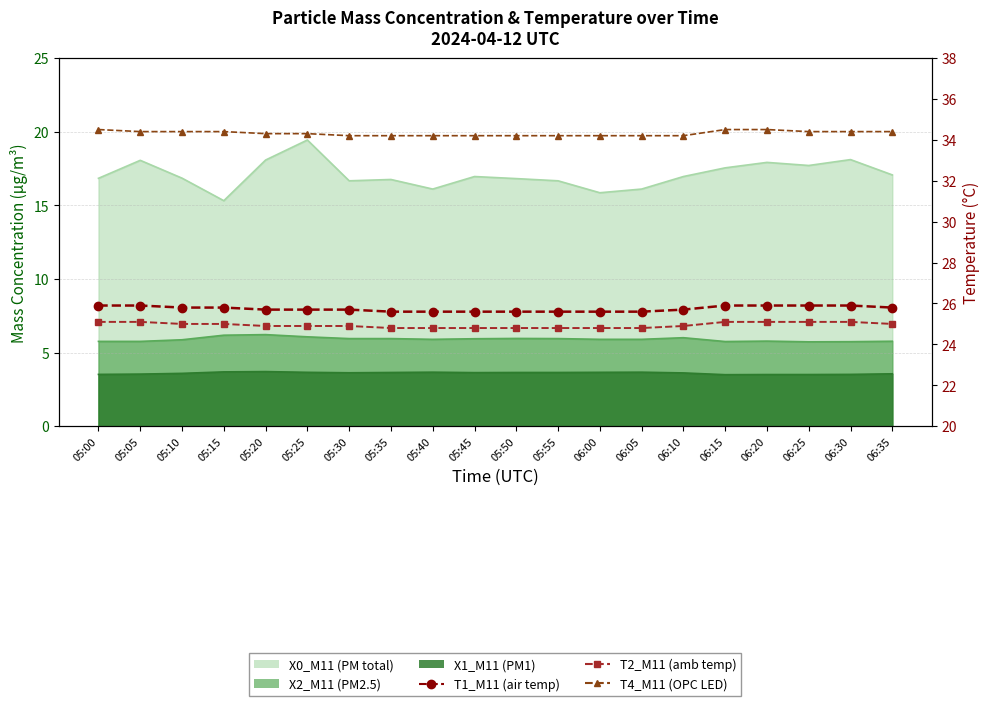

Is the value of T2_M11 (amb temp) at 06:15 greater than the value of T4_M11 (OPC LED) at 05:45?

No